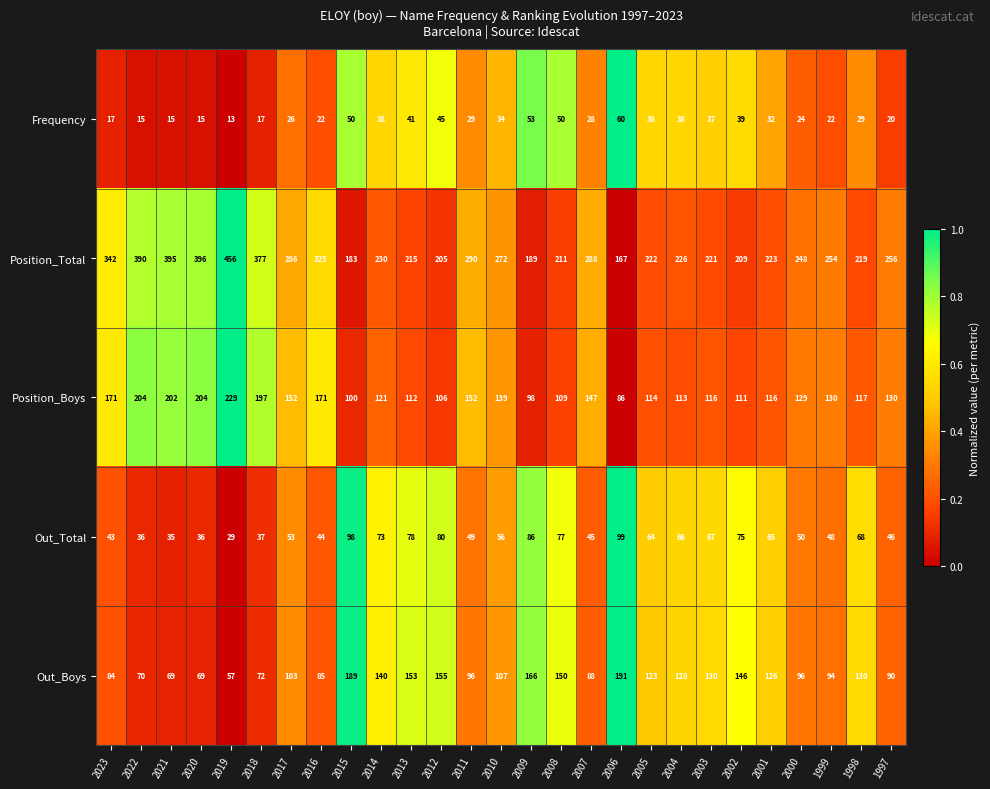

List the series in order of their peak value, highest first.

Position_Total, Position_Boys, Out_Boys, Out_Total, Frequency